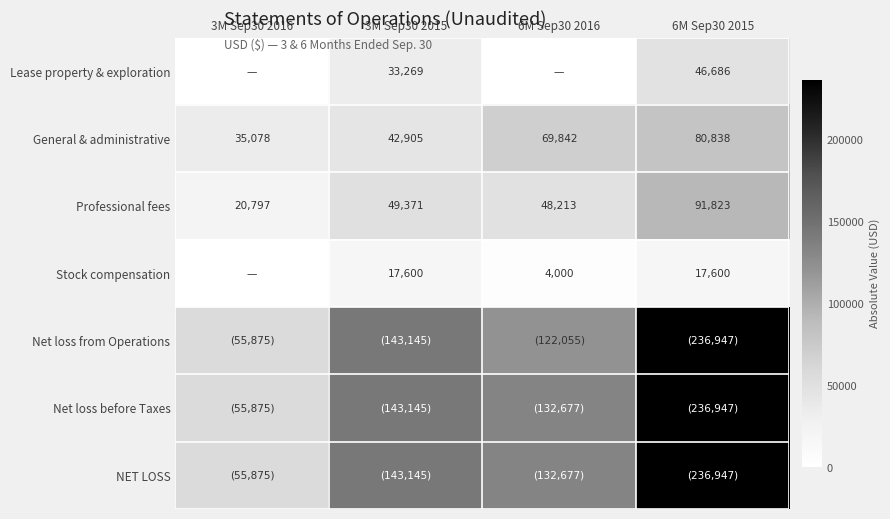

The General & administrative series shows 55097 at 3M Sep30 2016. True or false?

False